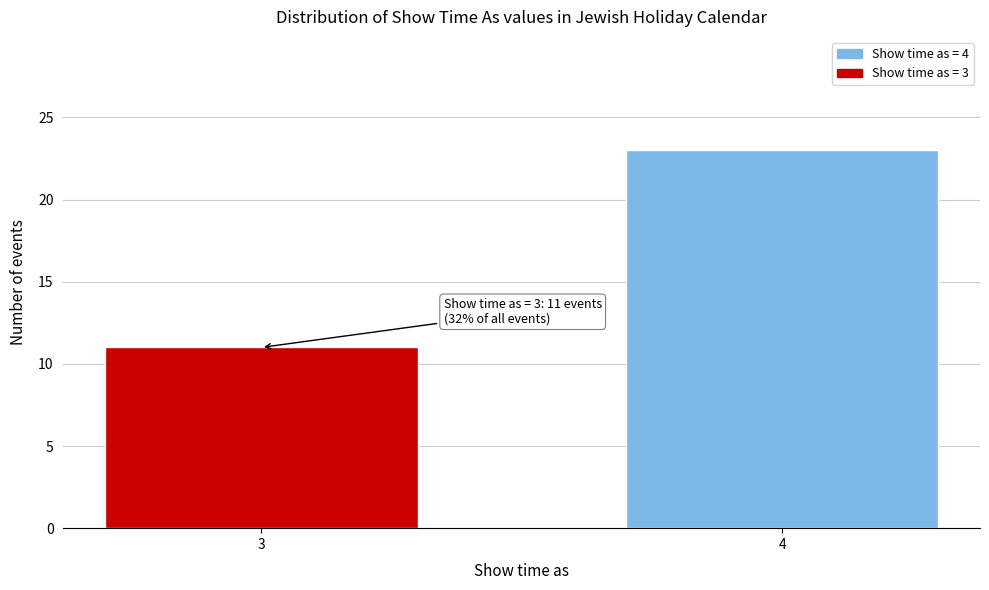

Reading right to left, what are all the values shown in this chart?

4=23	3=11